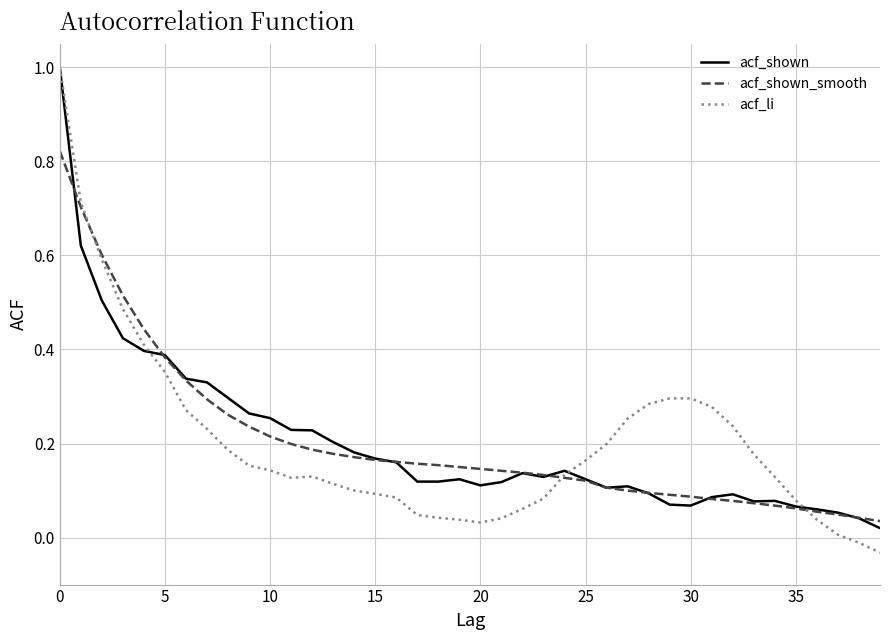

What is the maximum value for acf_li?

1.0